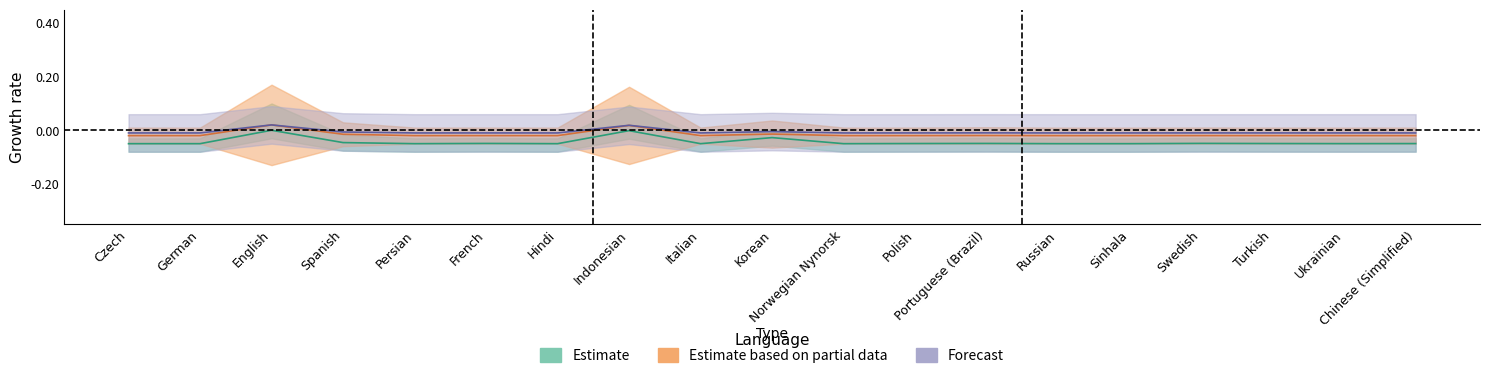

Reading left to right, list all the values displayed in this chart.

translated_words: -0.0	-0.0	0.0	-0.0	-0.0	-0.0	-0.0	0.0	-0.0	-0.0	-0.0	-0.0	-0.0	-0.0	-0.0	-0.0	-0.0	-0.0	-0.0
translated_chars: -0.0	-0.0	0.0	-0.0	-0.0	-0.0	-0.0	0.0	-0.0	-0.0	-0.0	-0.0	-0.0	-0.0	-0.0	-0.0	-0.0	-0.0	-0.0
translated: -0.1	-0.1	0.0	-0.0	-0.1	-0.0	-0.1	-0.0	-0.1	-0.0	-0.1	-0.0	-0.0	-0.1	-0.1	-0.0	-0.0	-0.0	-0.0